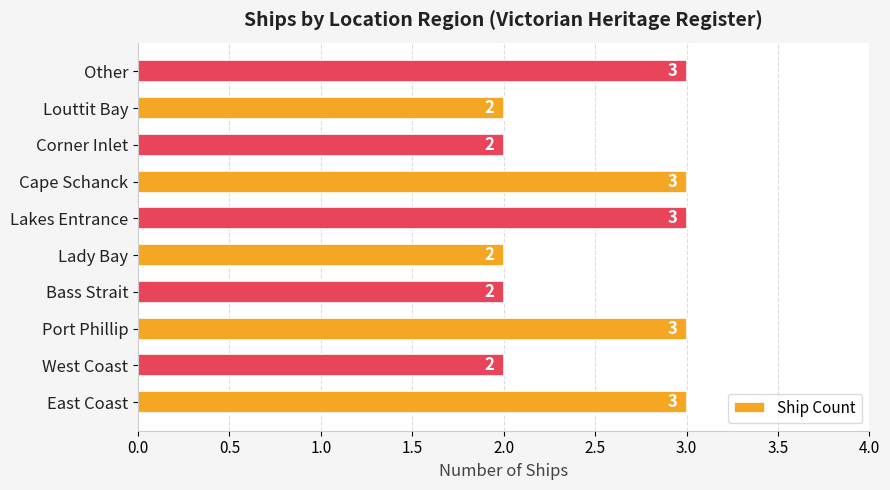

How many values are between 2 and 3?

10